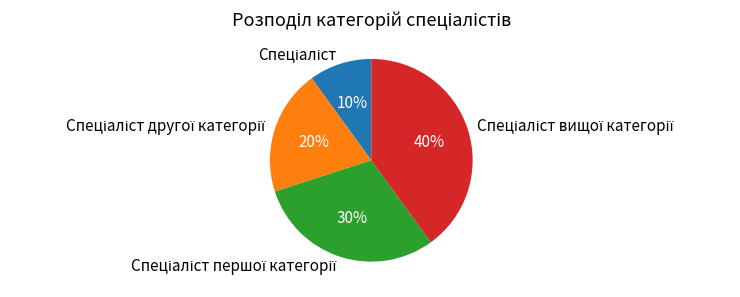

To the nearest percent, what is the difference between the largest and smallest slice percentages?

30%